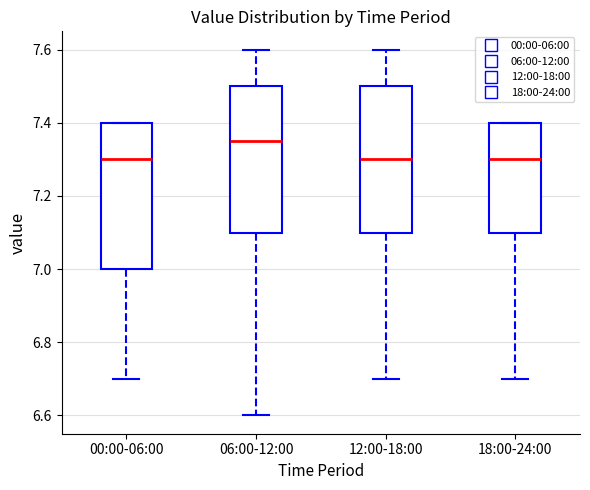

Reading left to right, read every box against the y-axis: the position of its median line, the range the box covers, and the ends of its whiskers. The values are not printed on the chart, so give them approximately, as read against the axis.

00:00-06:00: median 7.30, box 7.00 to 7.40, whiskers 6.70 to 7.40
06:00-12:00: median 7.36, box 7.10 to 7.50, whiskers 6.60 to 7.60
12:00-18:00: median 7.30, box 7.10 to 7.50, whiskers 6.70 to 7.60
18:00-24:00: median 7.30, box 7.10 to 7.40, whiskers 6.70 to 7.40